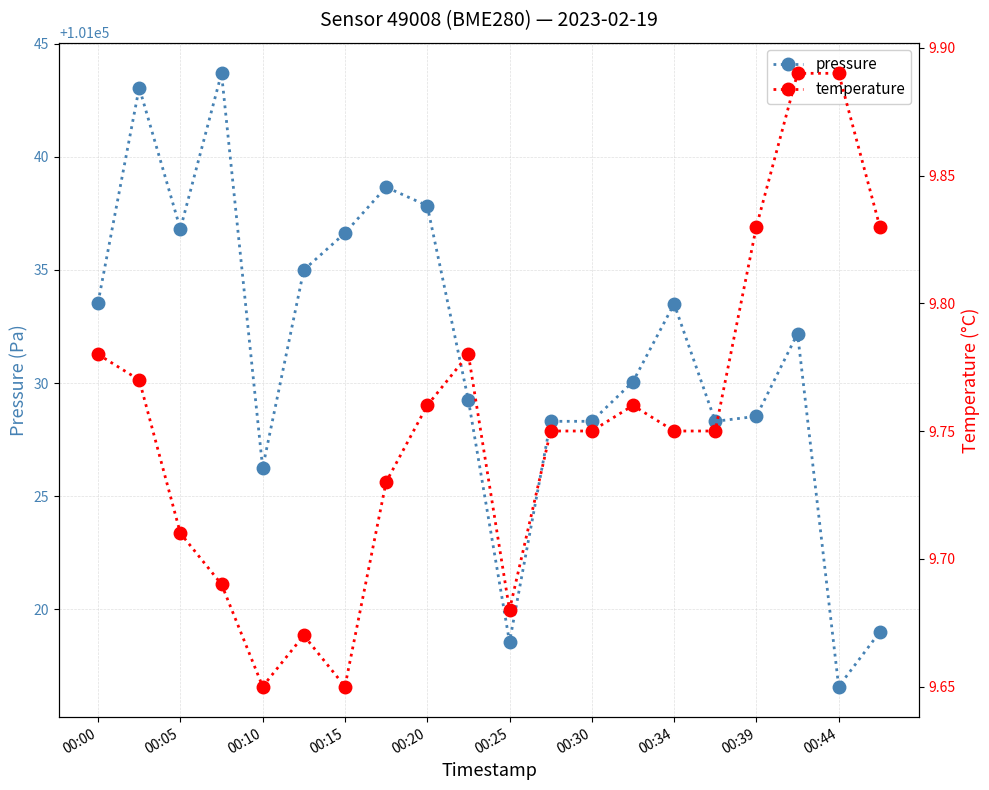

Which category has the lowest value in the pressure series?

00:44